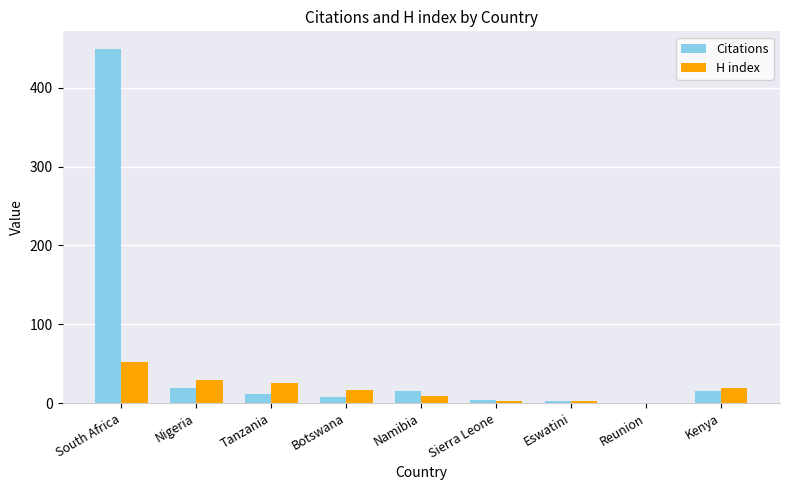

What is the spread (max minus min) of values at Sierra Leone?

1